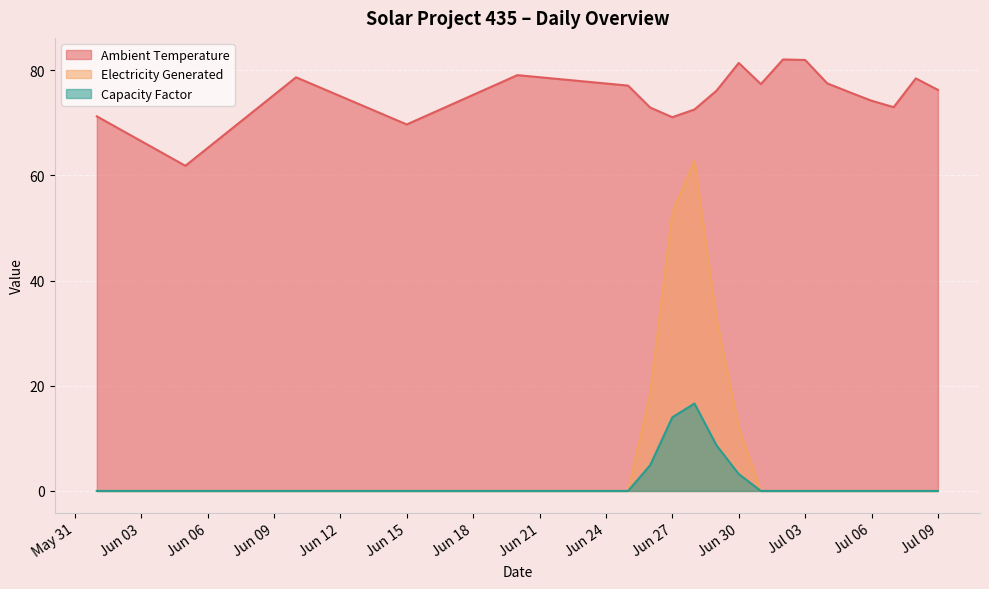

What is the lowest value of the Ambient Temperature series?

61.8